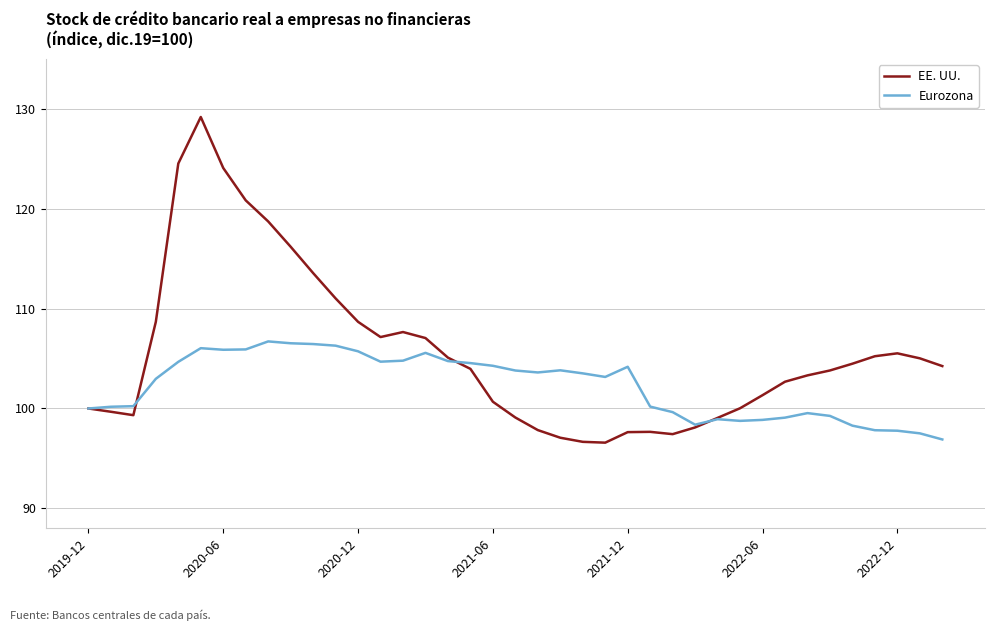

Rank the series by their average value, from highest to lowest.

EE. UU., Eurozona